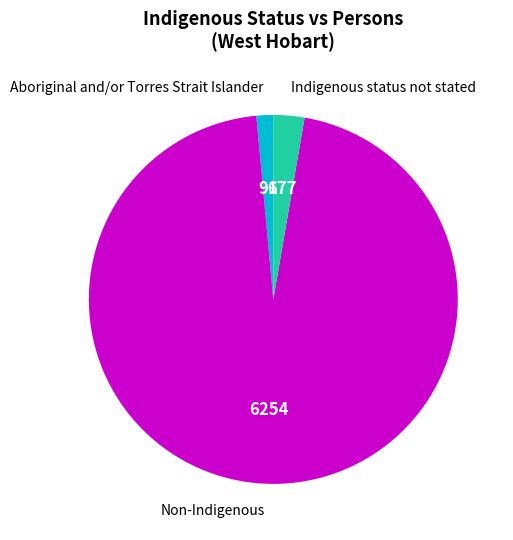

Is there any slice that represents more than half of the pie?

Yes